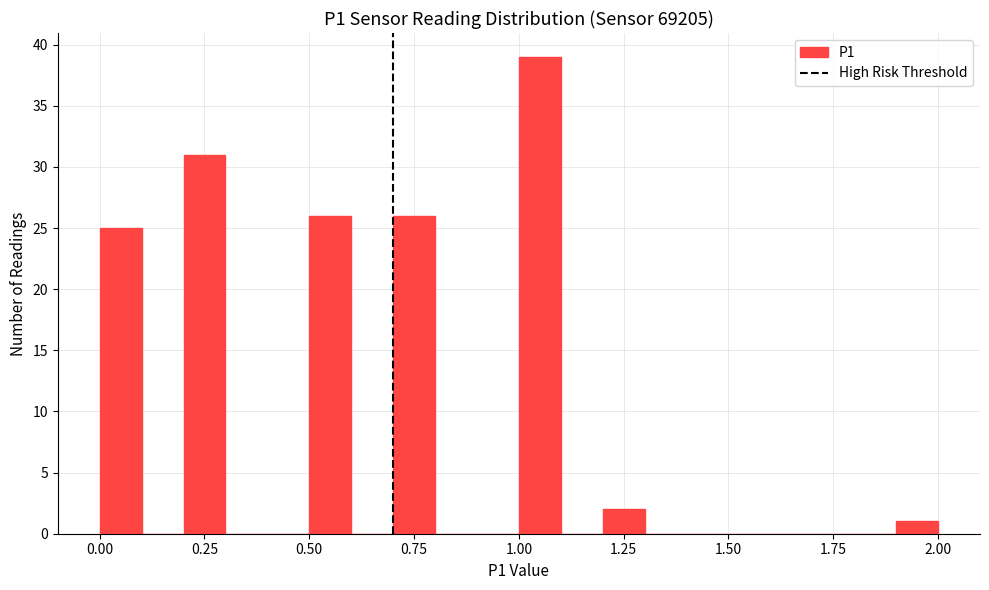

Read against the x-axis, roughly where is the centre of the tallest bar?

1.05